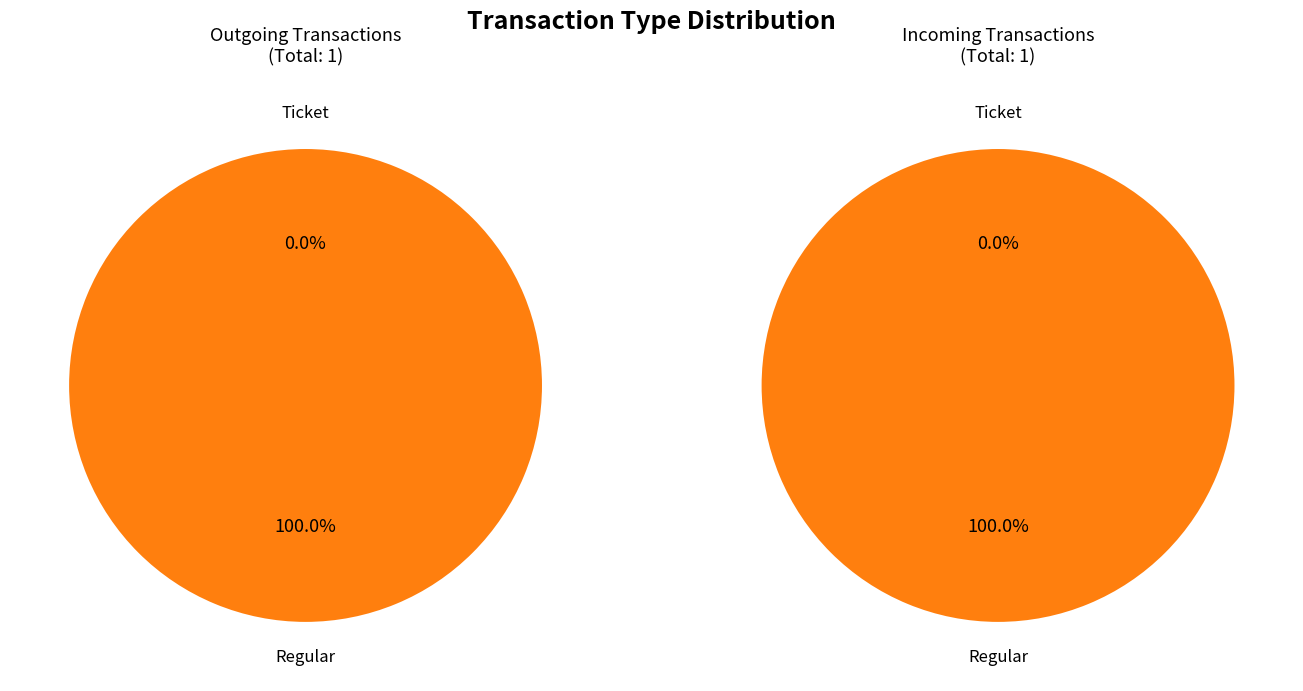

The Ticket slice represents 12% of the pie. True or false?

False